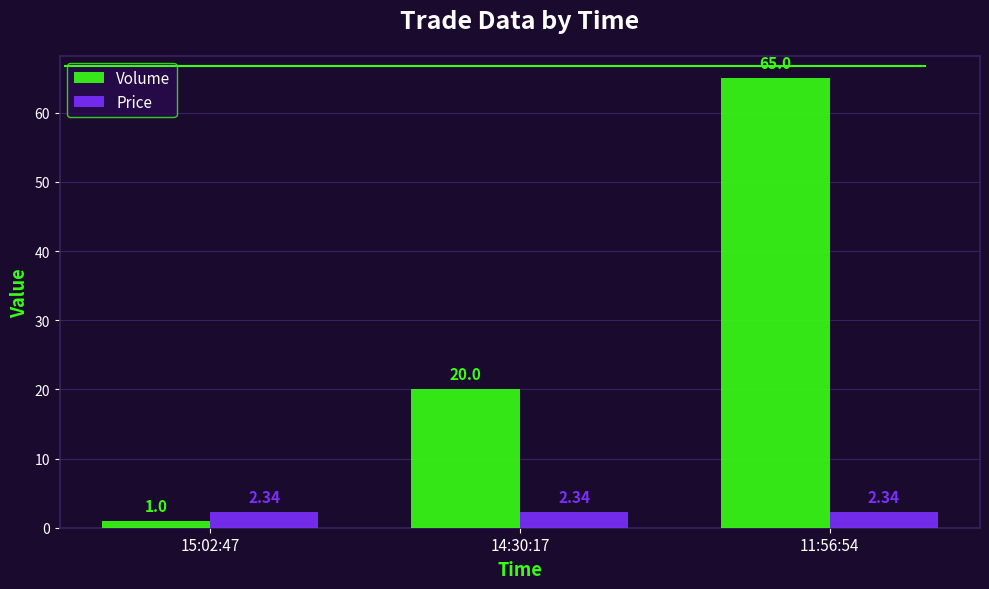

The Volume series shows 20.0 at 14:30:17. True or false?

True